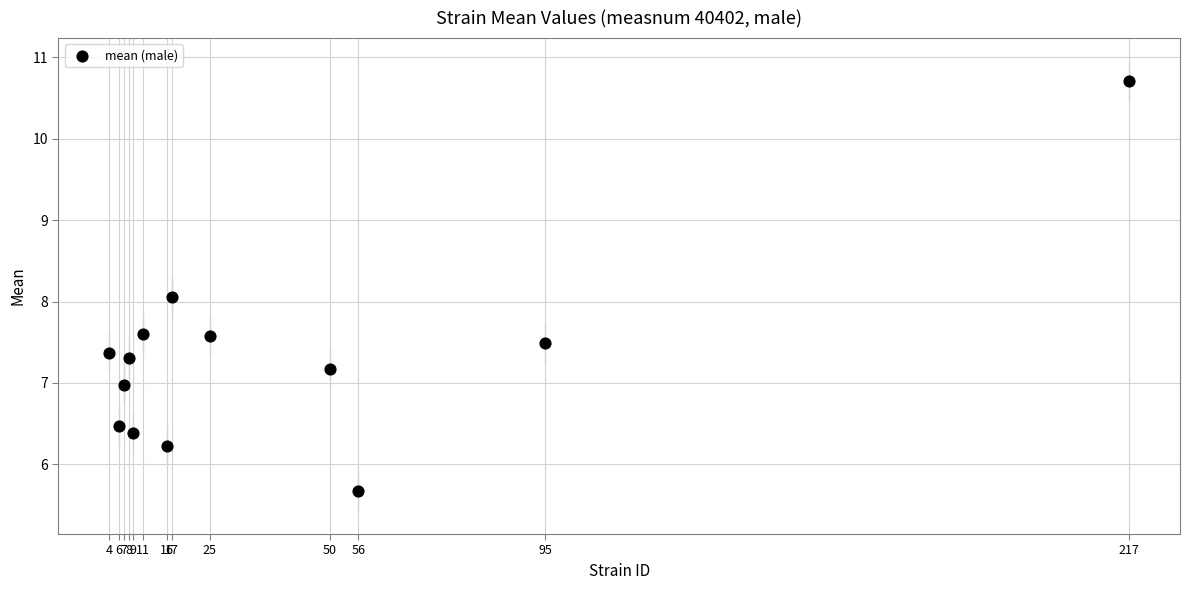

What is the range of Y values (max minus min)?

5.0